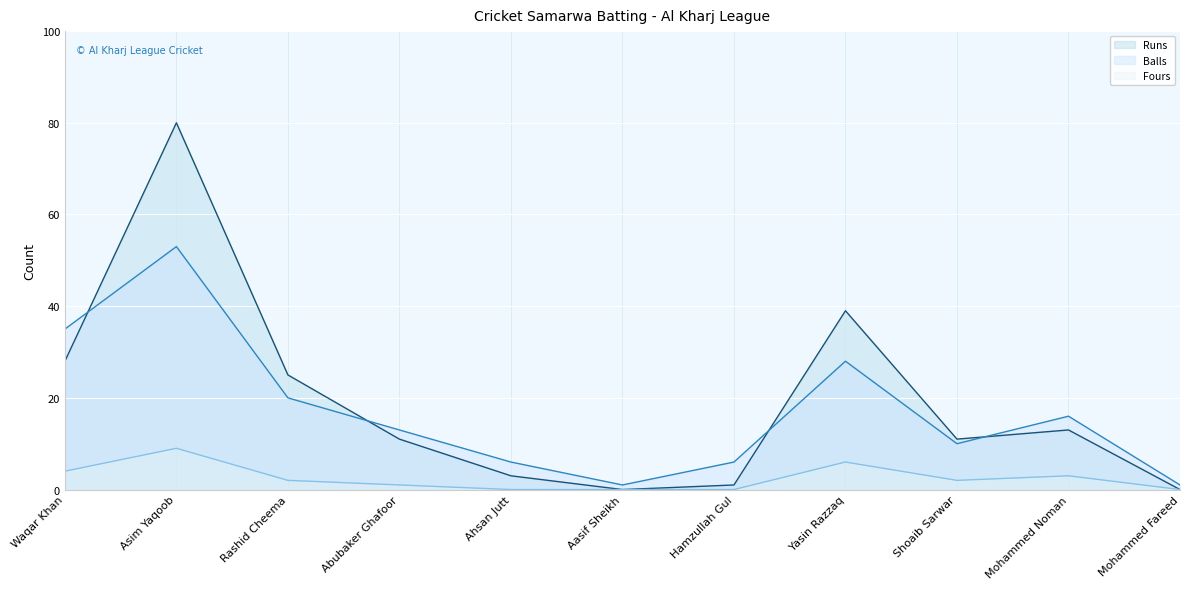

What position from the left is Yasin Razzaq?

8